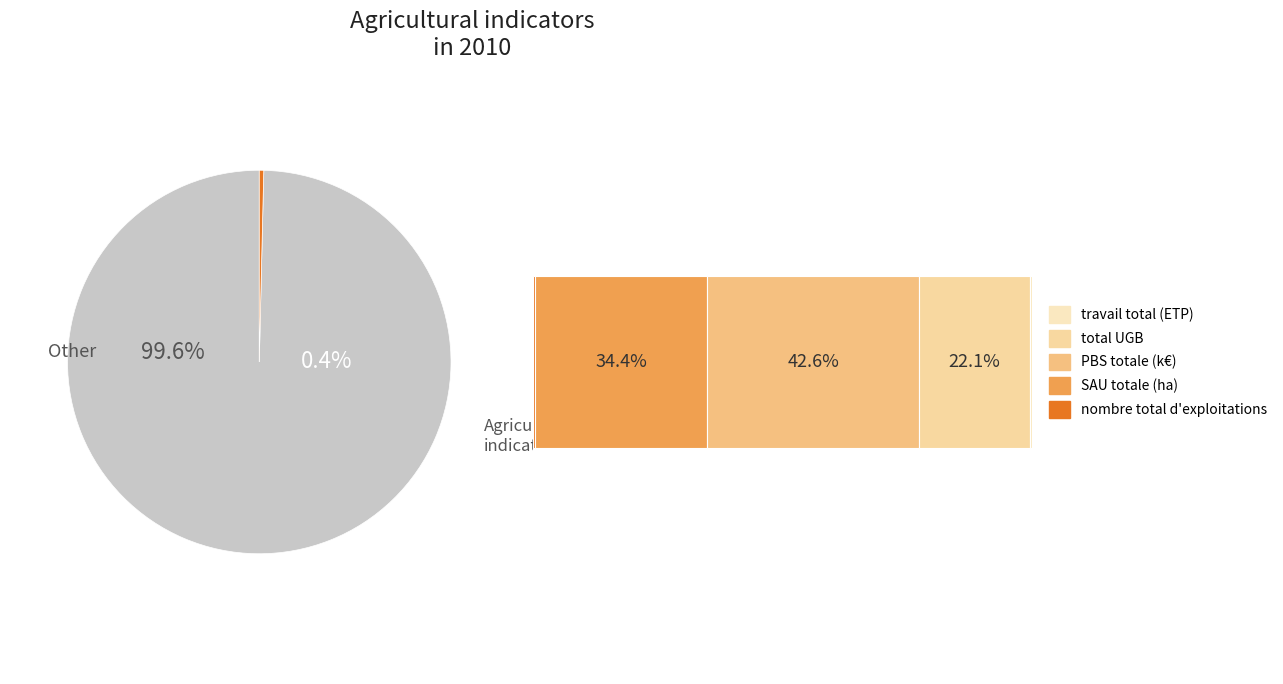

What percentage is the SAU totale (ha) slice, to the nearest percent?

34%